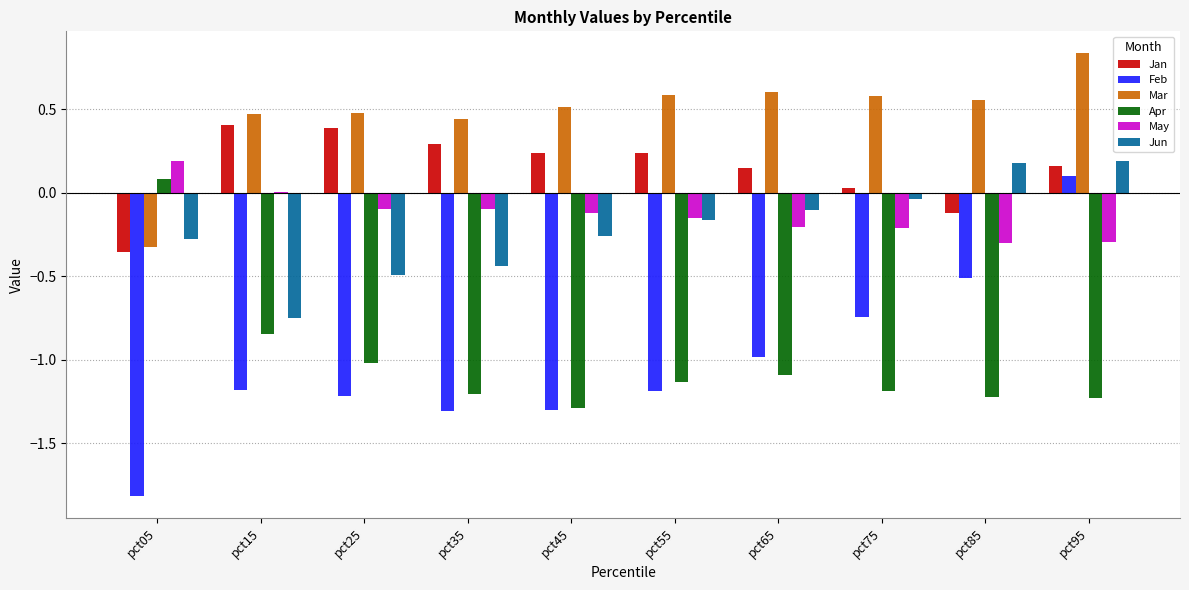

What is the difference between the Jun values at pct25 and pct75?

0.5